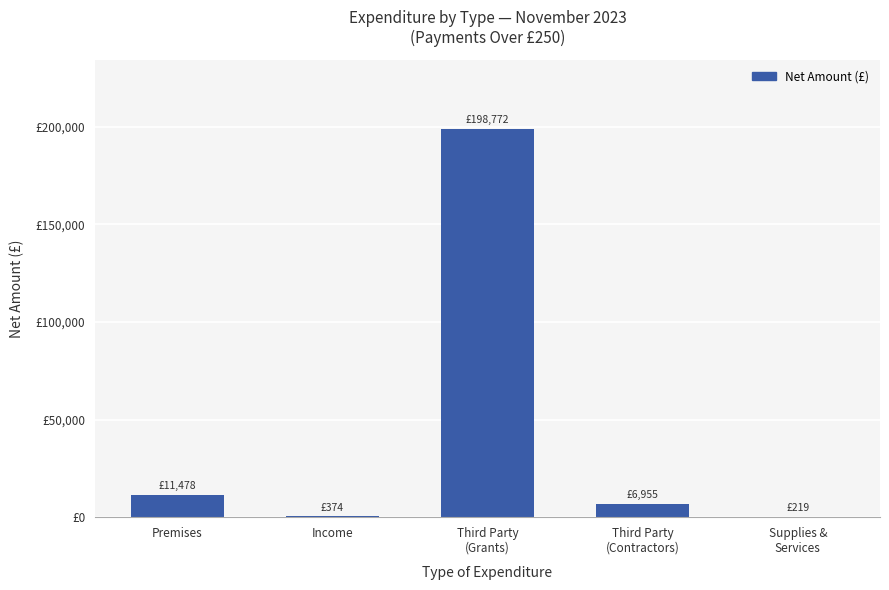

What is the difference between the values at Income and Premises?

11103.8